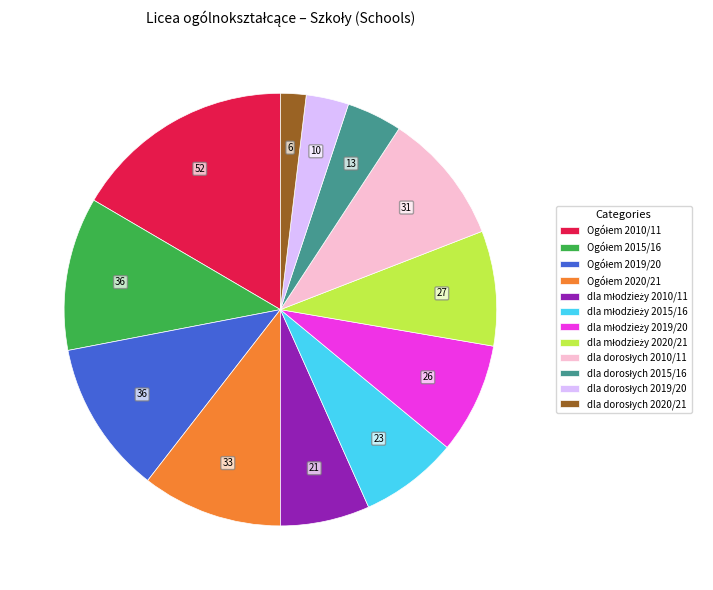

Is there a majority slice in this chart?

No